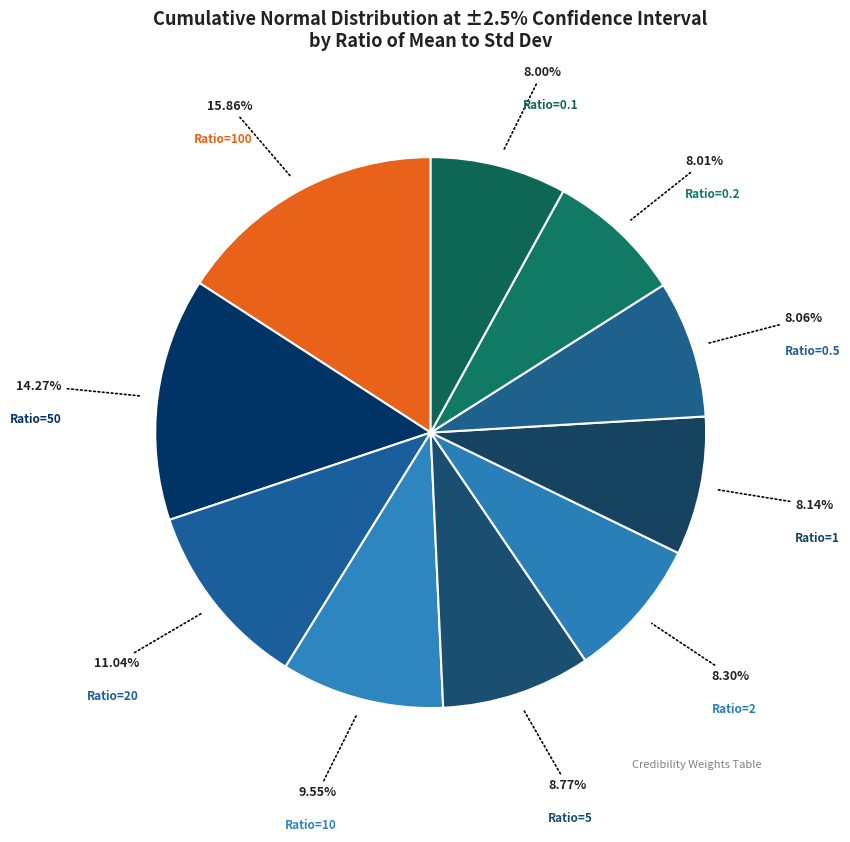

Which has a higher value, Ratio=20 or Ratio=0.2?

Ratio=20